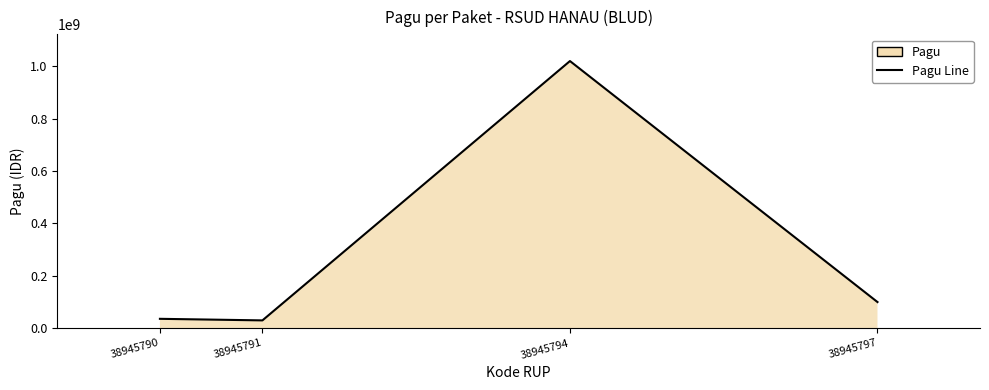

True or false: there are more than 1 points higher than both neighbors.

False